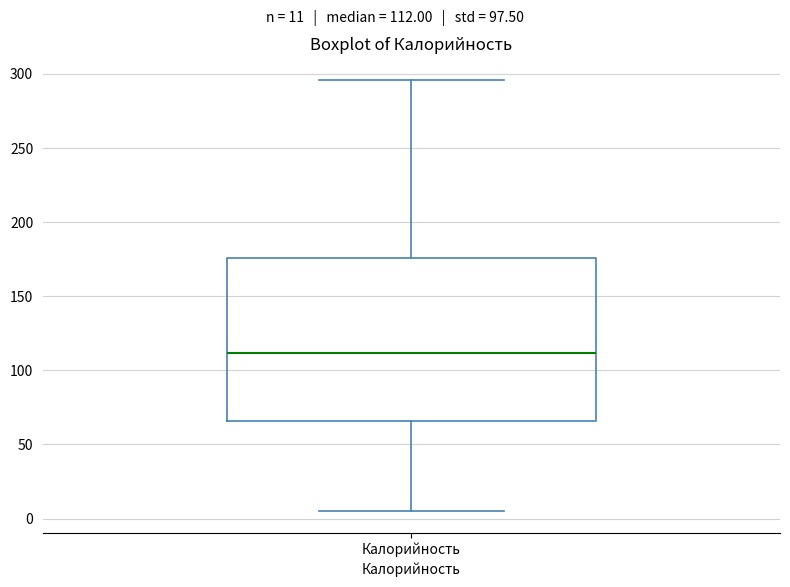

Where is the lower edge of the box for Калорийность on the y-axis? The values are not printed on the chart, so give them approximately, as read against the axis.

65